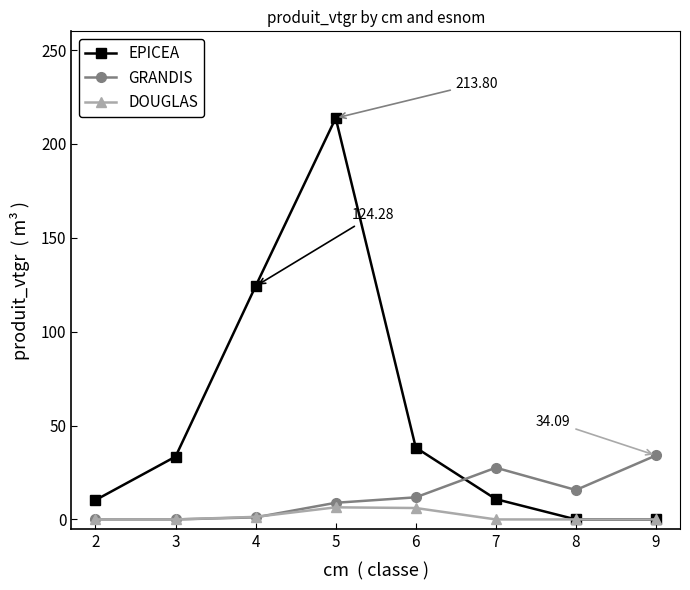

True or false: GRANDIS and EPICEA intersect in this chart.

True